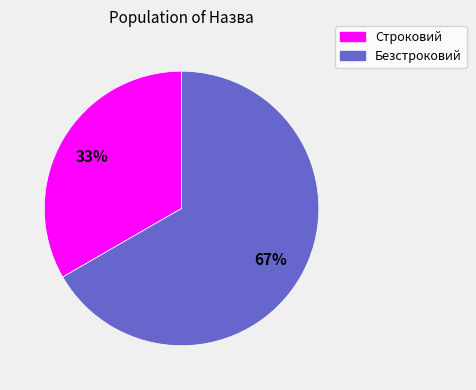

What is the ratio of the value at Строковий to the value at Безстроковий?

0.5